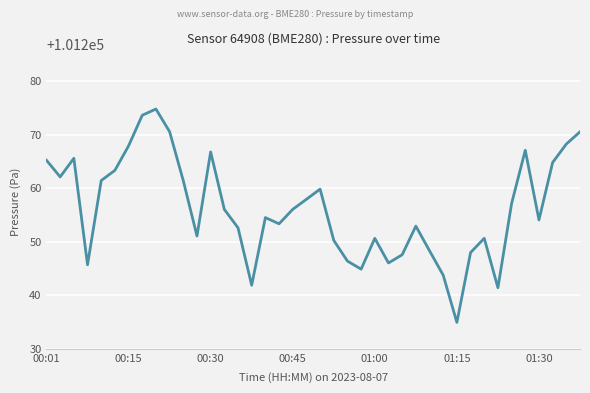

What is the minimum value shown in the chart?

101234.9